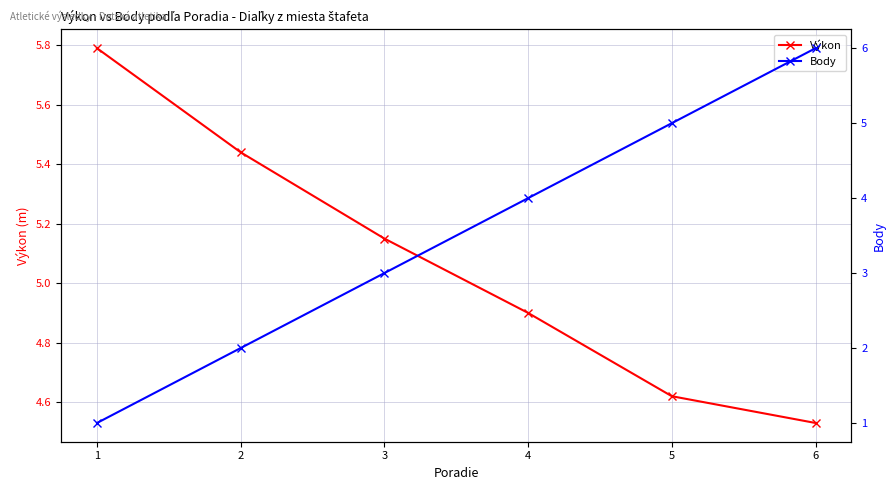

What is the difference between the second highest and minimum values in the Body series?

4.0